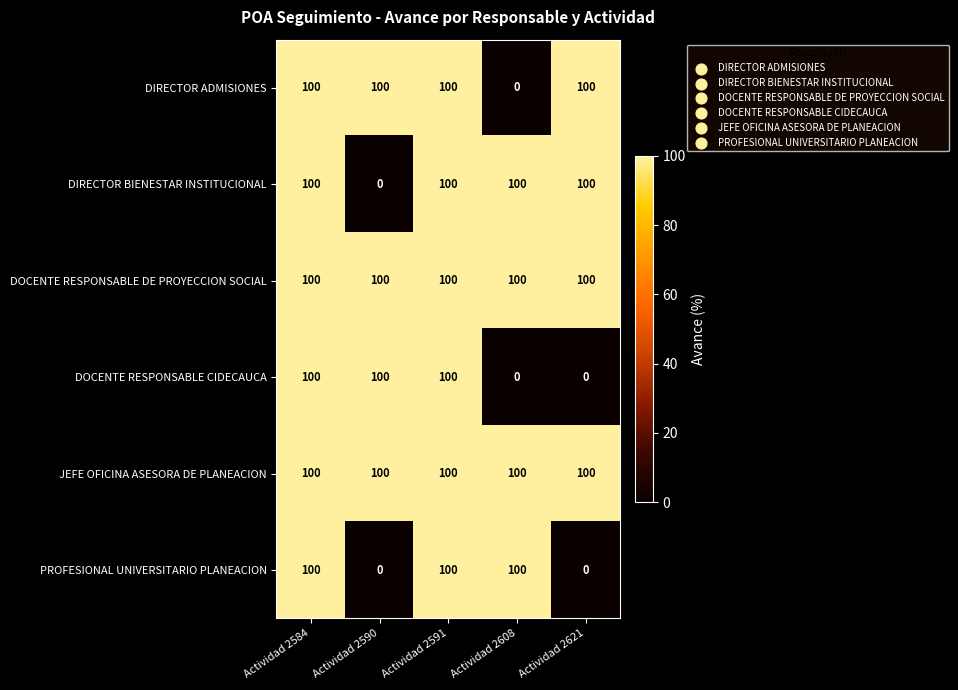

At how many categories does at least one series exceed 2?

5